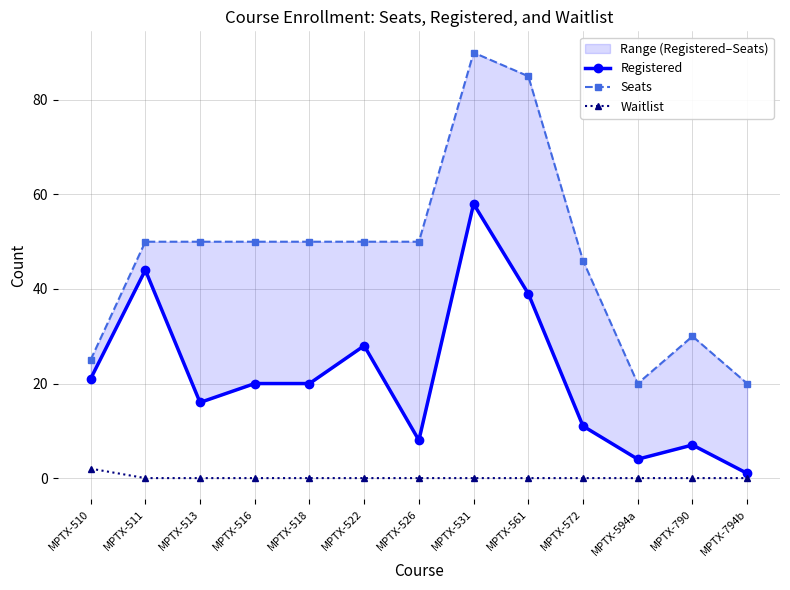

Is it true that Waitlist equals -1 at MPTX-511?

False